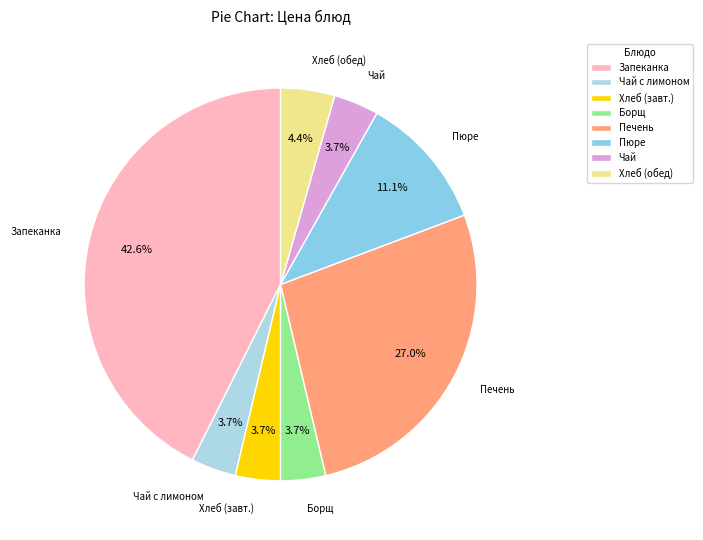

To the nearest percent, what is the difference between the largest and smallest slice percentages?

39%